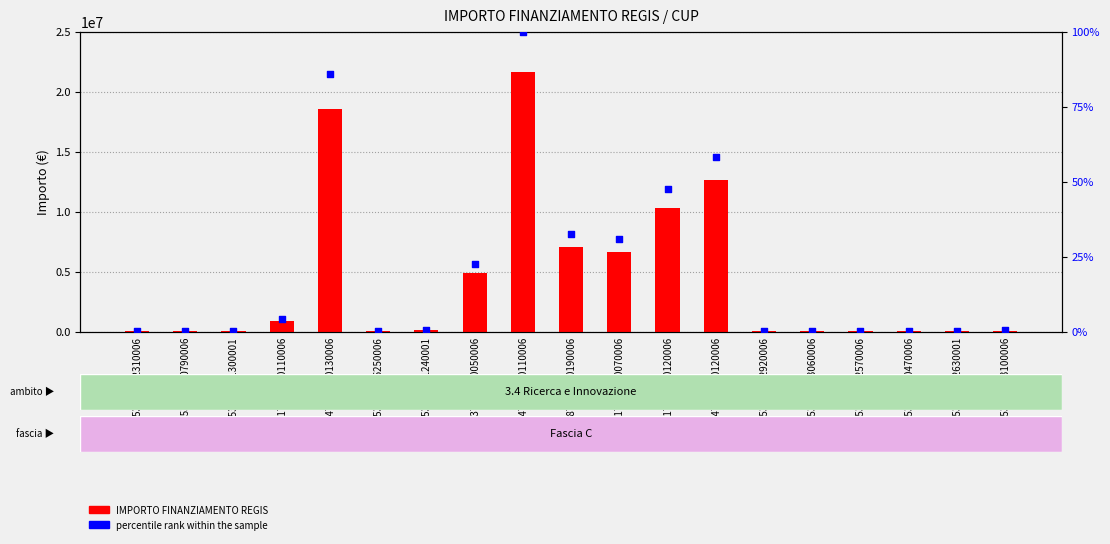

Which series has the largest total across all categories?

IMPORTO FINANZIAMENTO REGIS